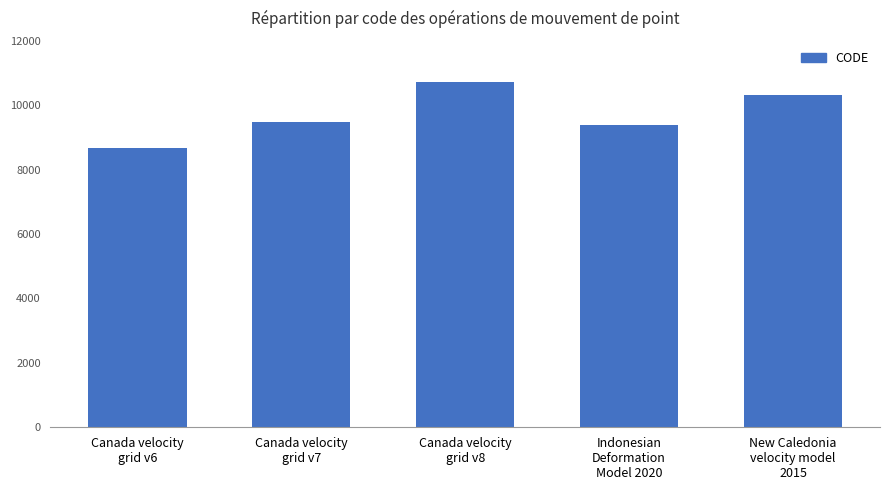

What is the maximum value shown in the chart?

10707